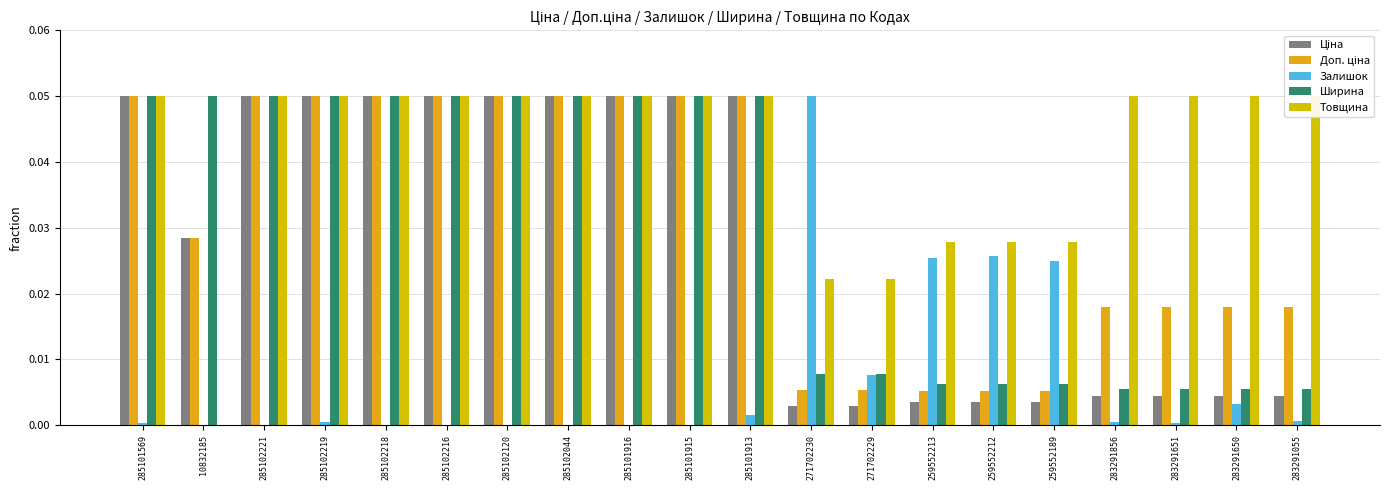

At which label does Товщина reach its peak?

285101569